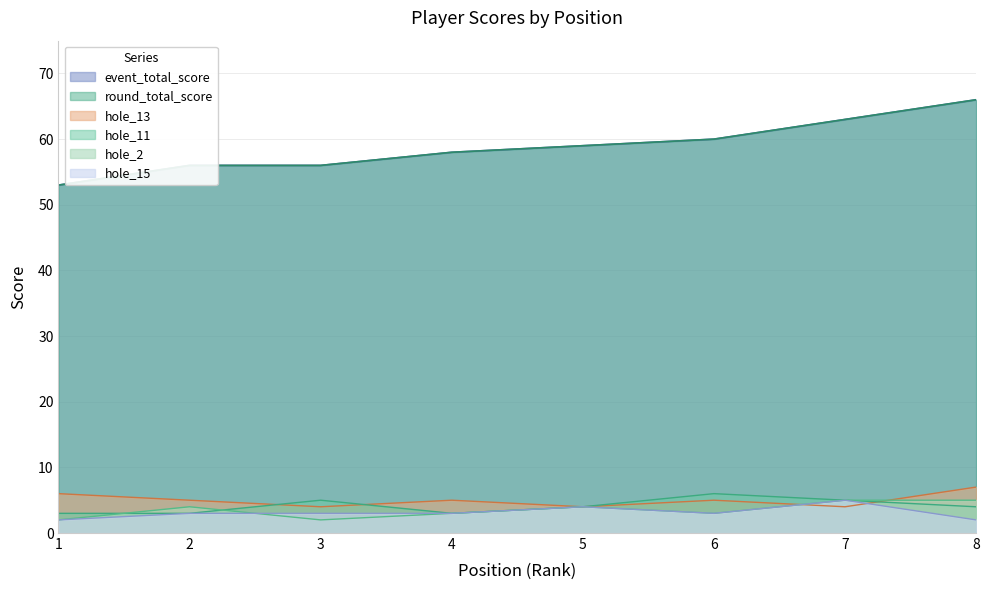

What is the sum of all hole_11 values?

33